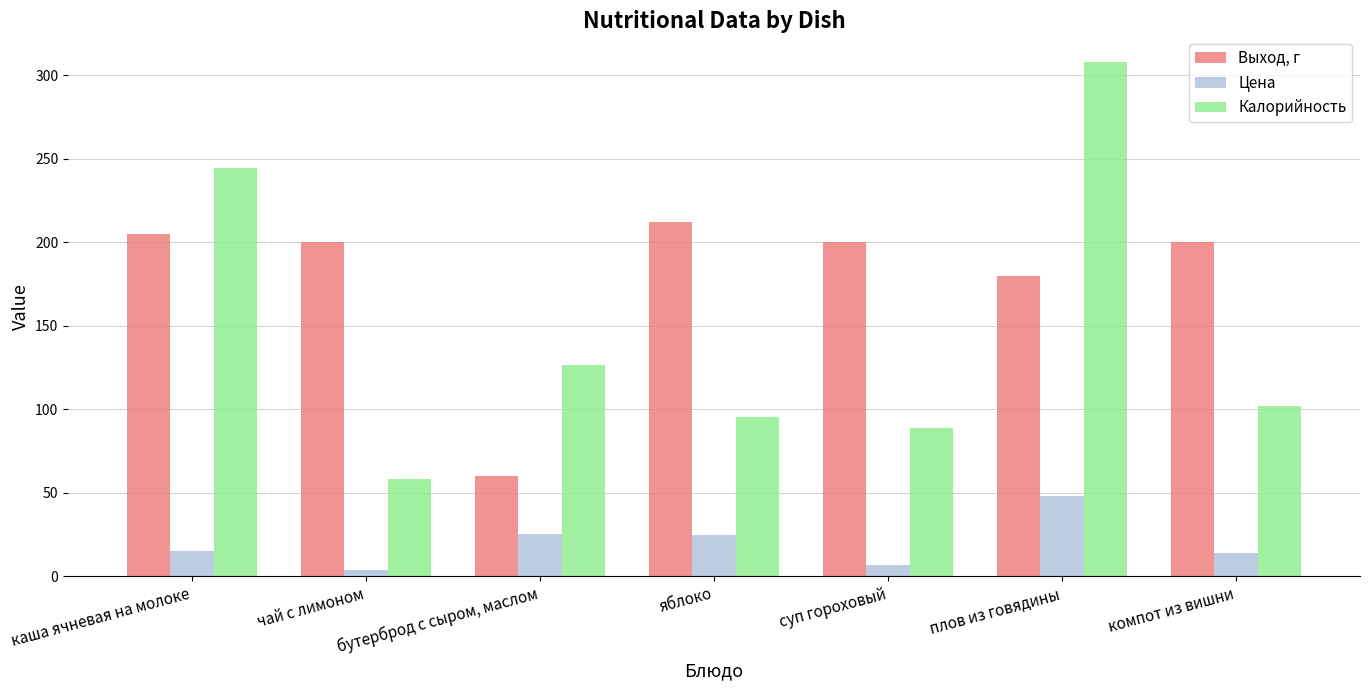

Where is Выход, г nearest to the value 136?

плов из говядины